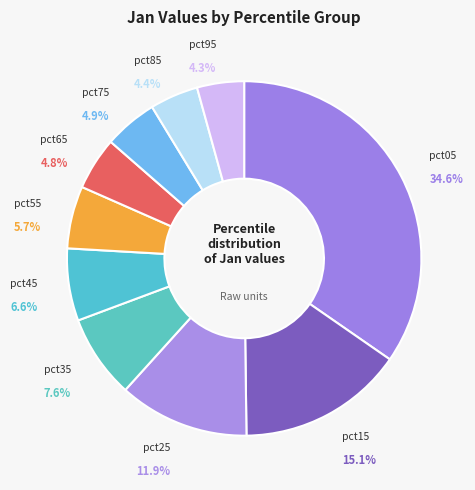

Combined, what portion of the pie is pct05 and pct45?

41.2%